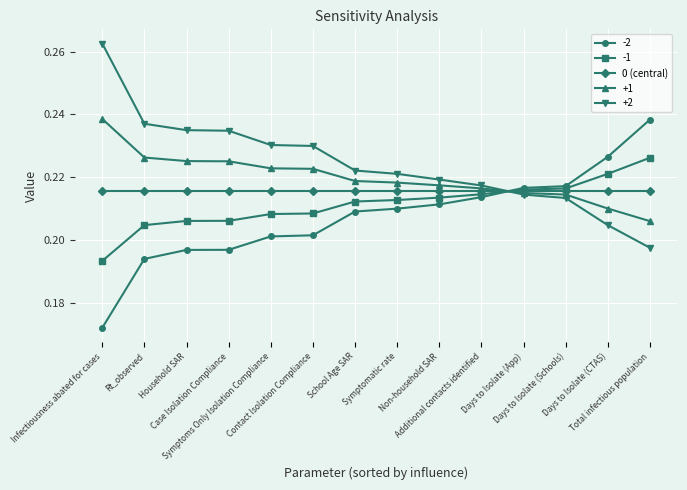

Is it true that +2 equals 0.1 at Days to Isolate (App)?

False